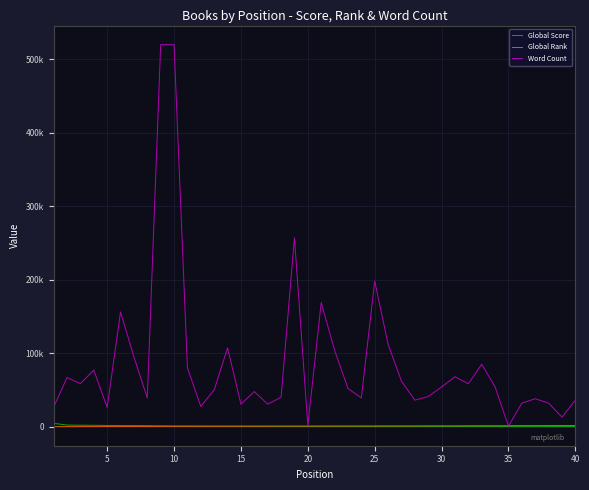

True or false: Global Score and Word Count cross at least once.

False